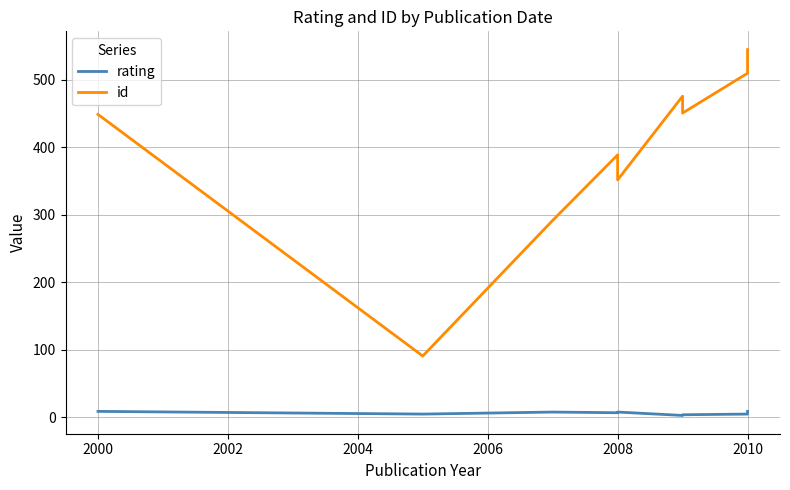

What value does the rating series have at 2010?

9